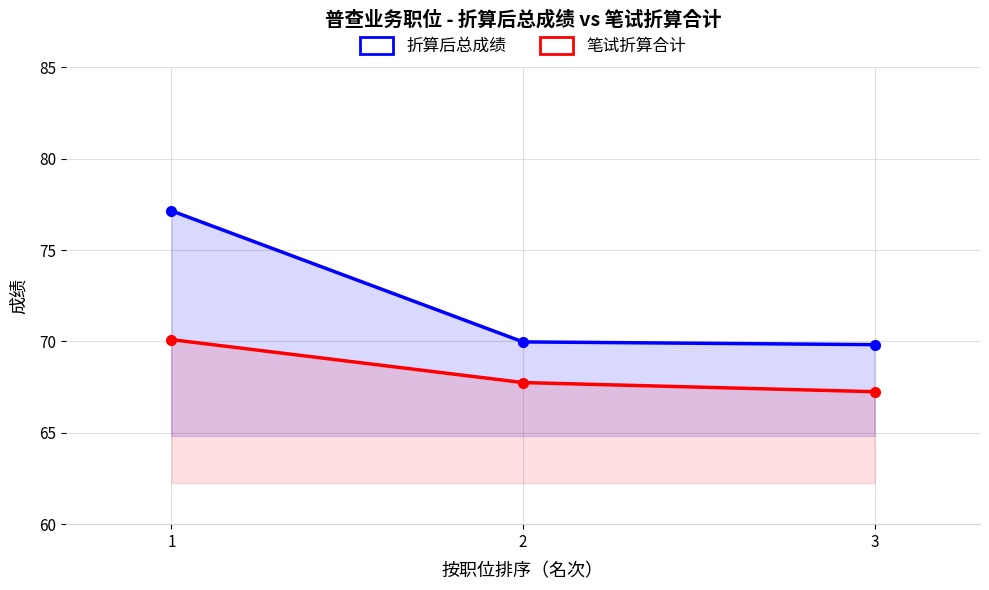

At 1, list the series in order from smallest to largest.

笔试折算合计, 折算后总成绩